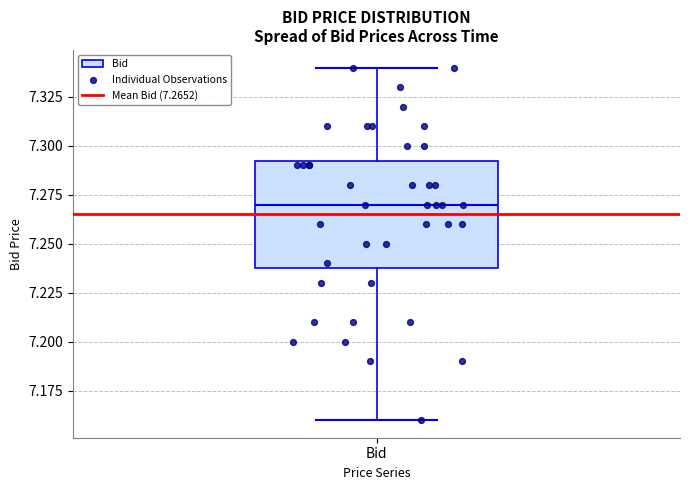

Transcribe this box plot: give where the median line is, the range the box spans, and where the two whiskers end, as read against the y-axis. The values are not printed on the chart, so give them approximately, as read against the axis.

median 7.270, box 7.240 to 7.295, whiskers 7.160 to 7.340